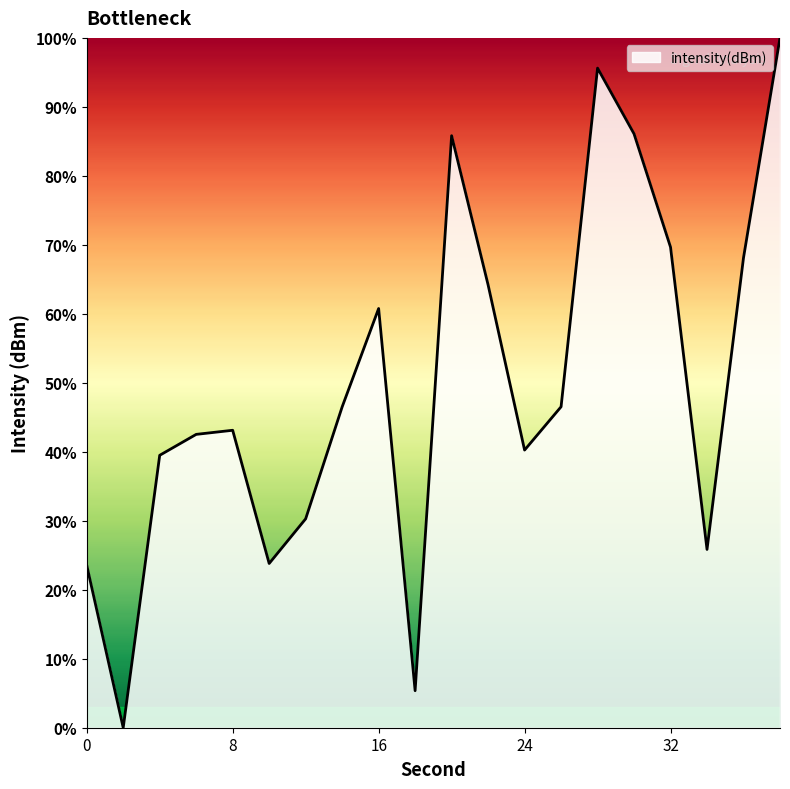

What is the difference between the maximum and minimum values?

100.0